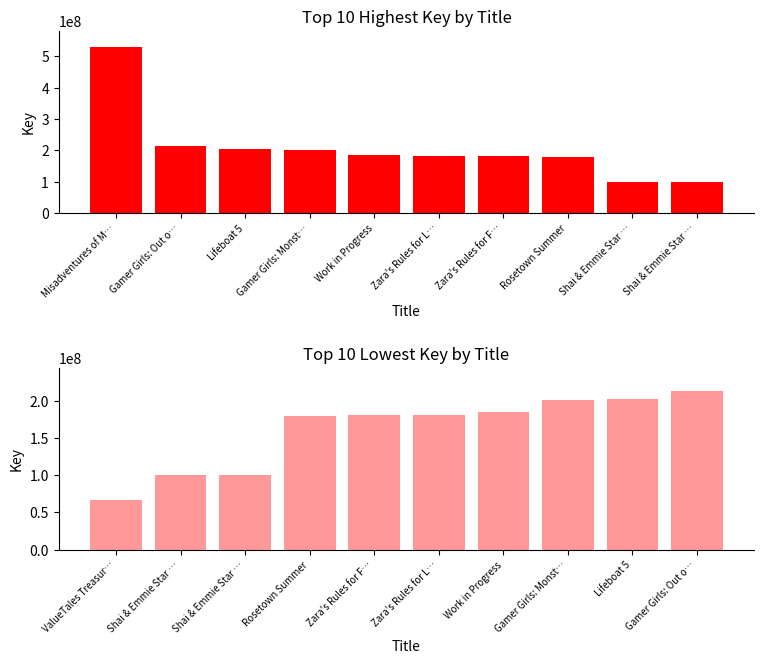

What is the difference between the maximum and second lowest values?

112102907